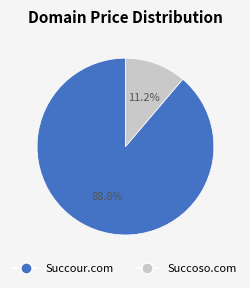

To the nearest percent, what portion does Succour.com represent?

89%